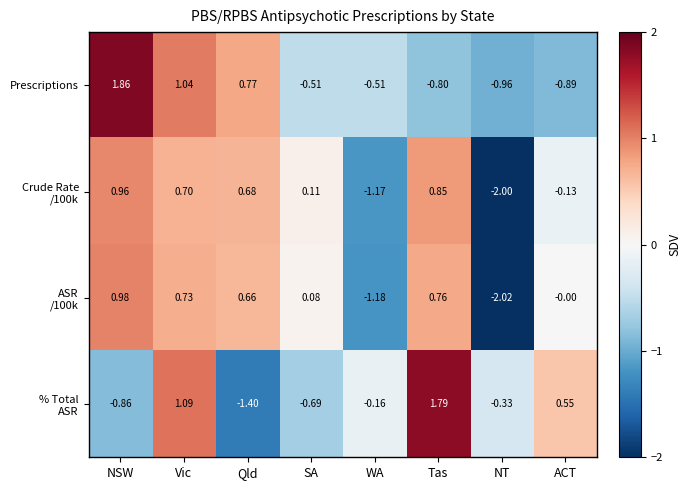

At which label does Prescriptions reach its peak?

NSW